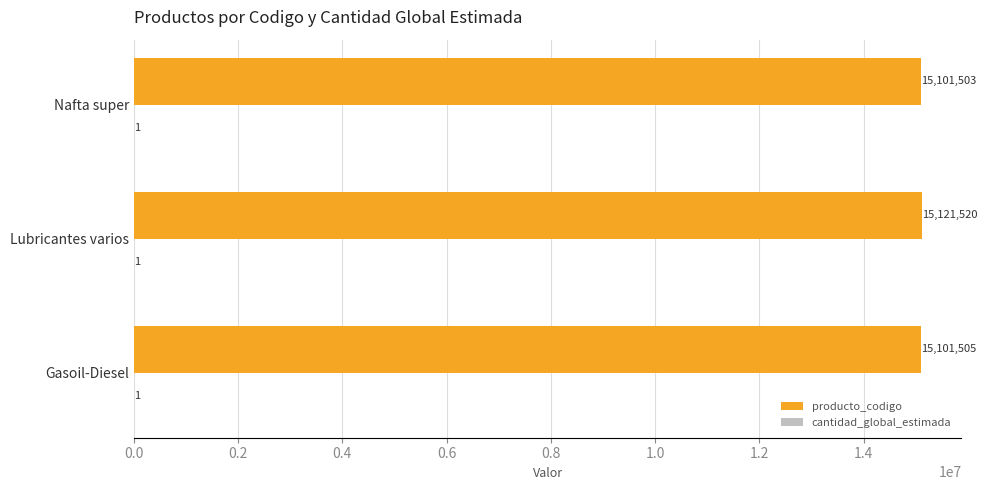

True or false: producto_codigo has a value of 15101503 at Nafta super.

True